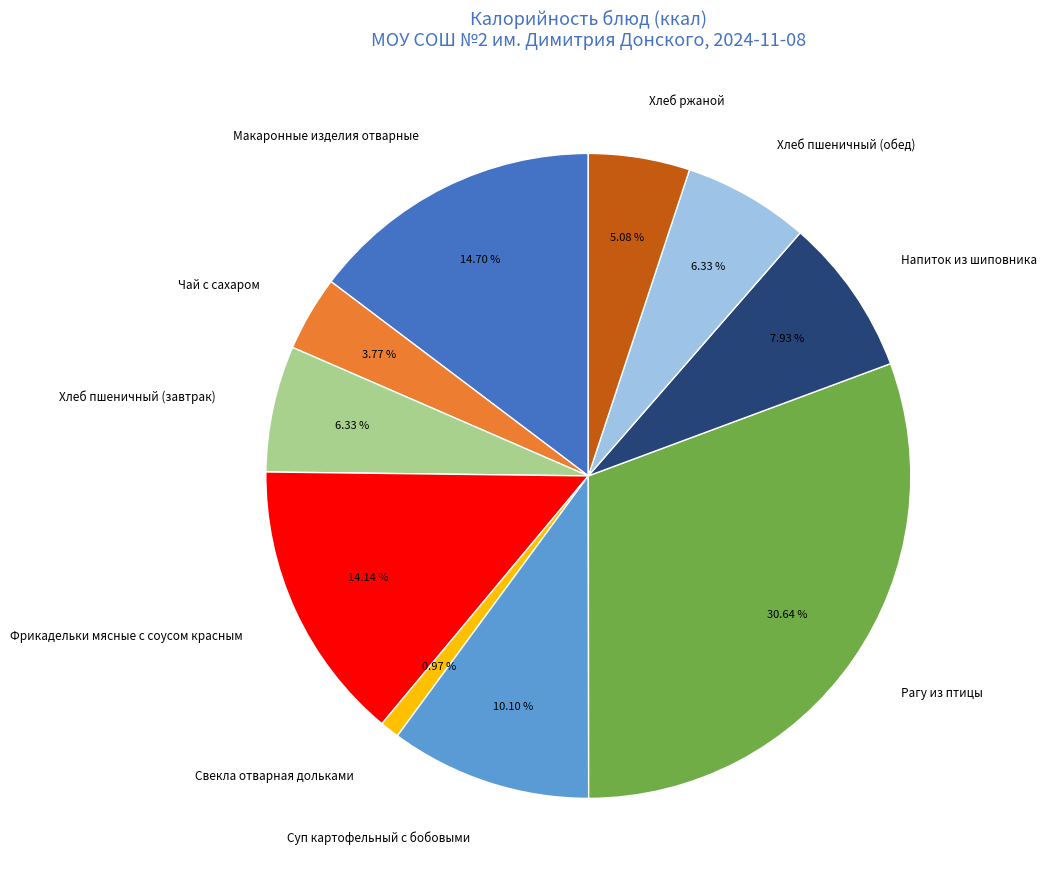

Count the number of slices in the pie.

10